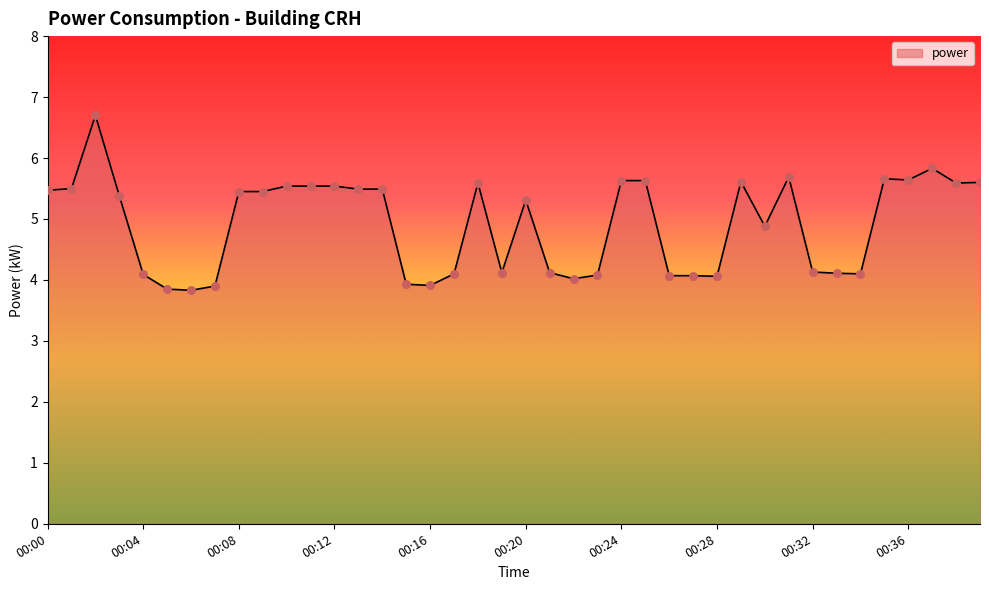

What is the greatest value displayed?

6.7